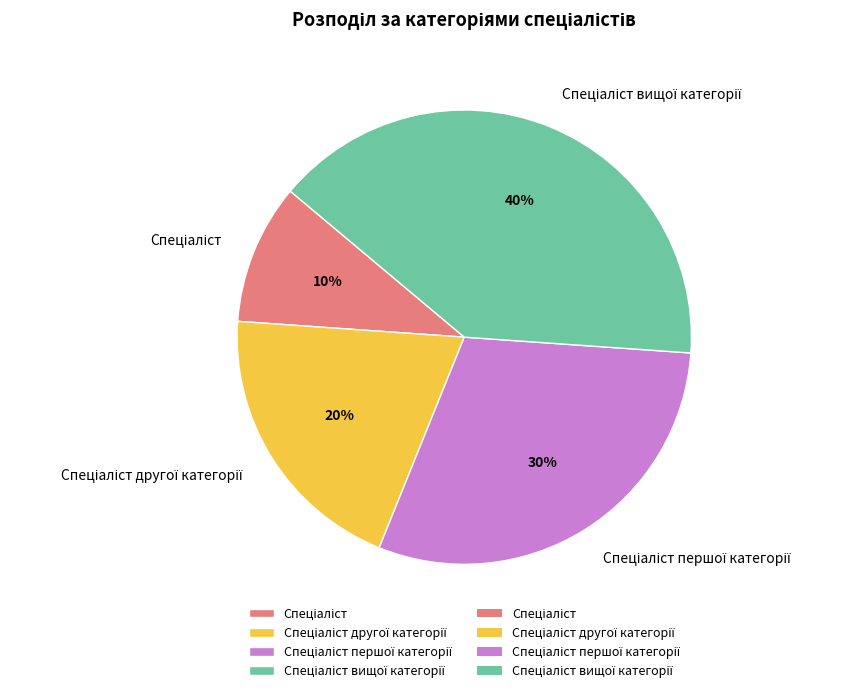

Is there a majority slice in this chart?

No